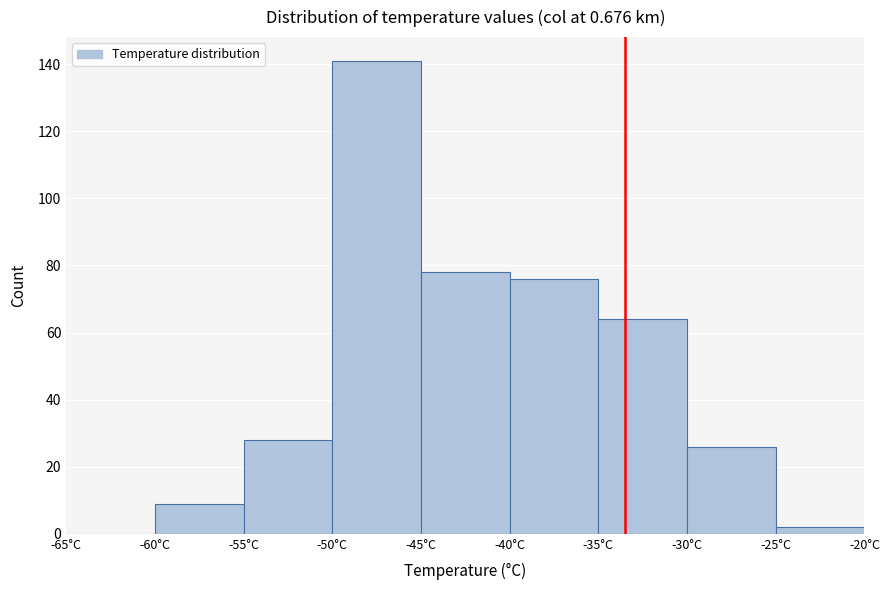

How tall is the bar that spans -50 to -45 on the x-axis? The values are not printed on the chart, so give them approximately, as read against the axis.

142